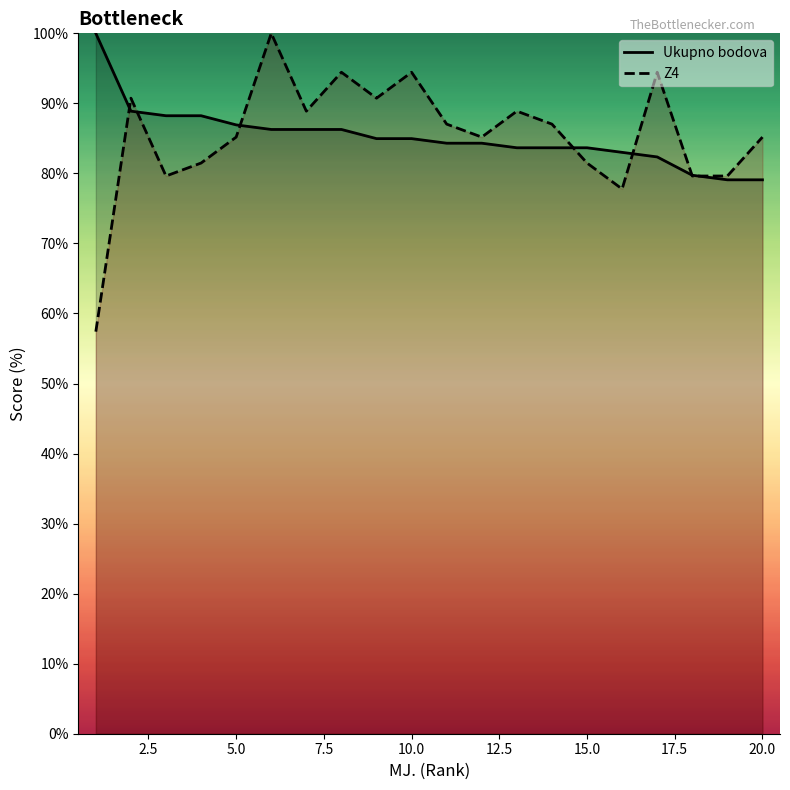

Is it true that Z4 equals 81.5 at 15.0?

True